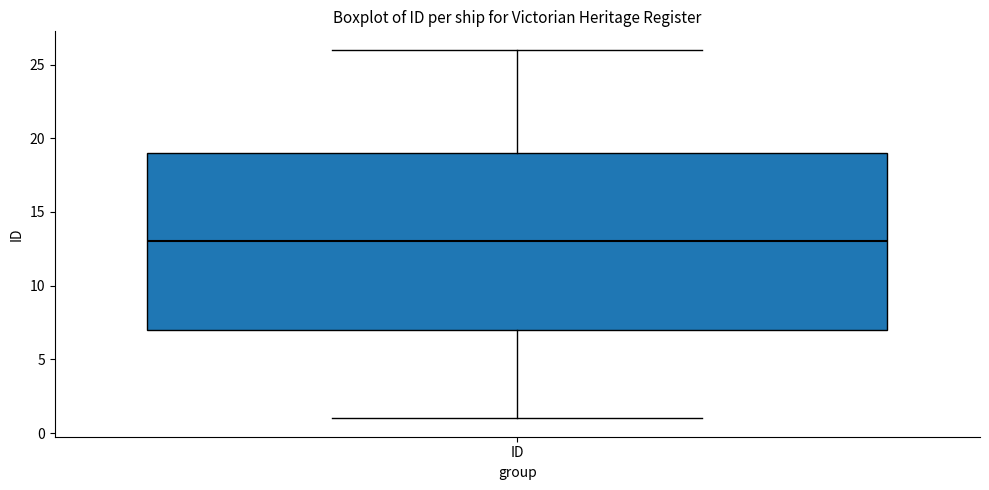

Read this box plot against the y-axis: the position of the median line, the range covered by the box, and the ends of both whiskers. The values are not printed on the chart, so give them approximately, as read against the axis.

median 13, box 7 to 19, whiskers 1 to 26